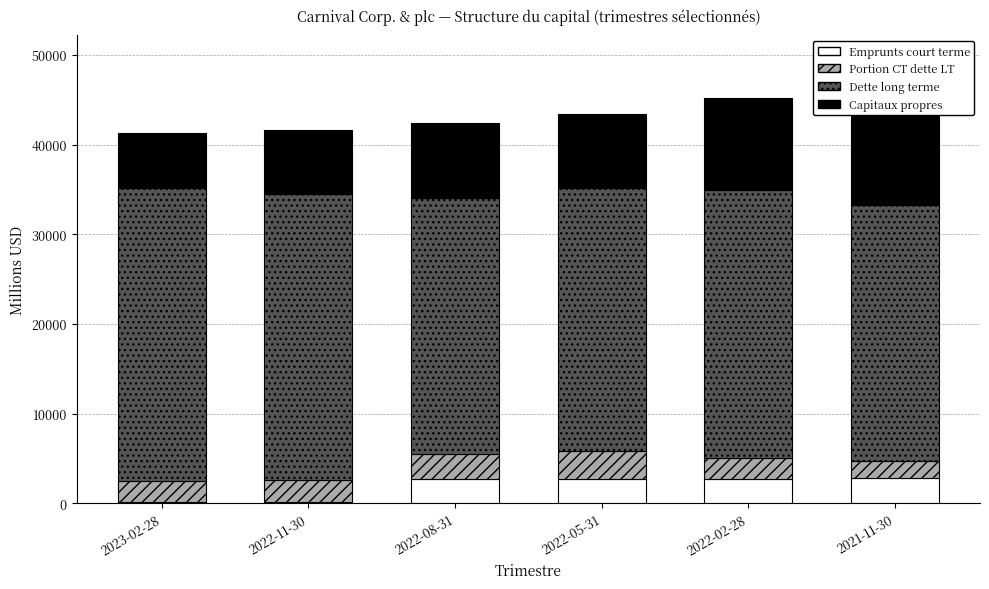

At which category is the sum across all series the highest?

2021-11-30